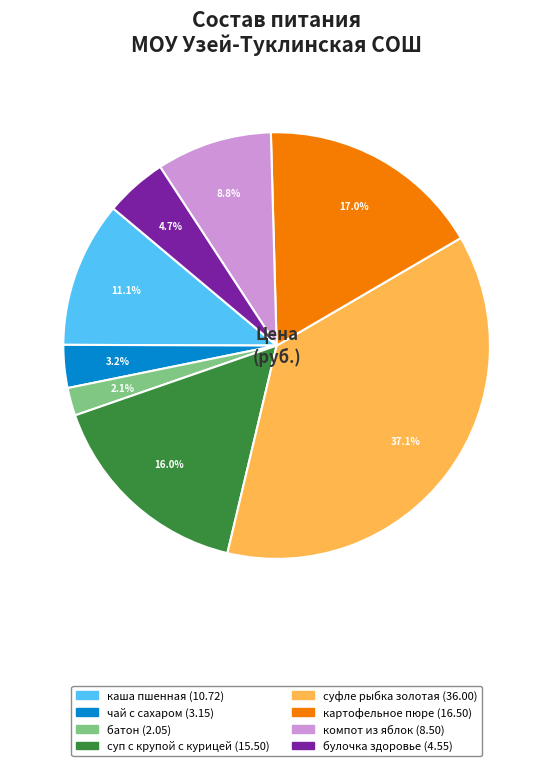

Is there a majority slice in this chart?

No